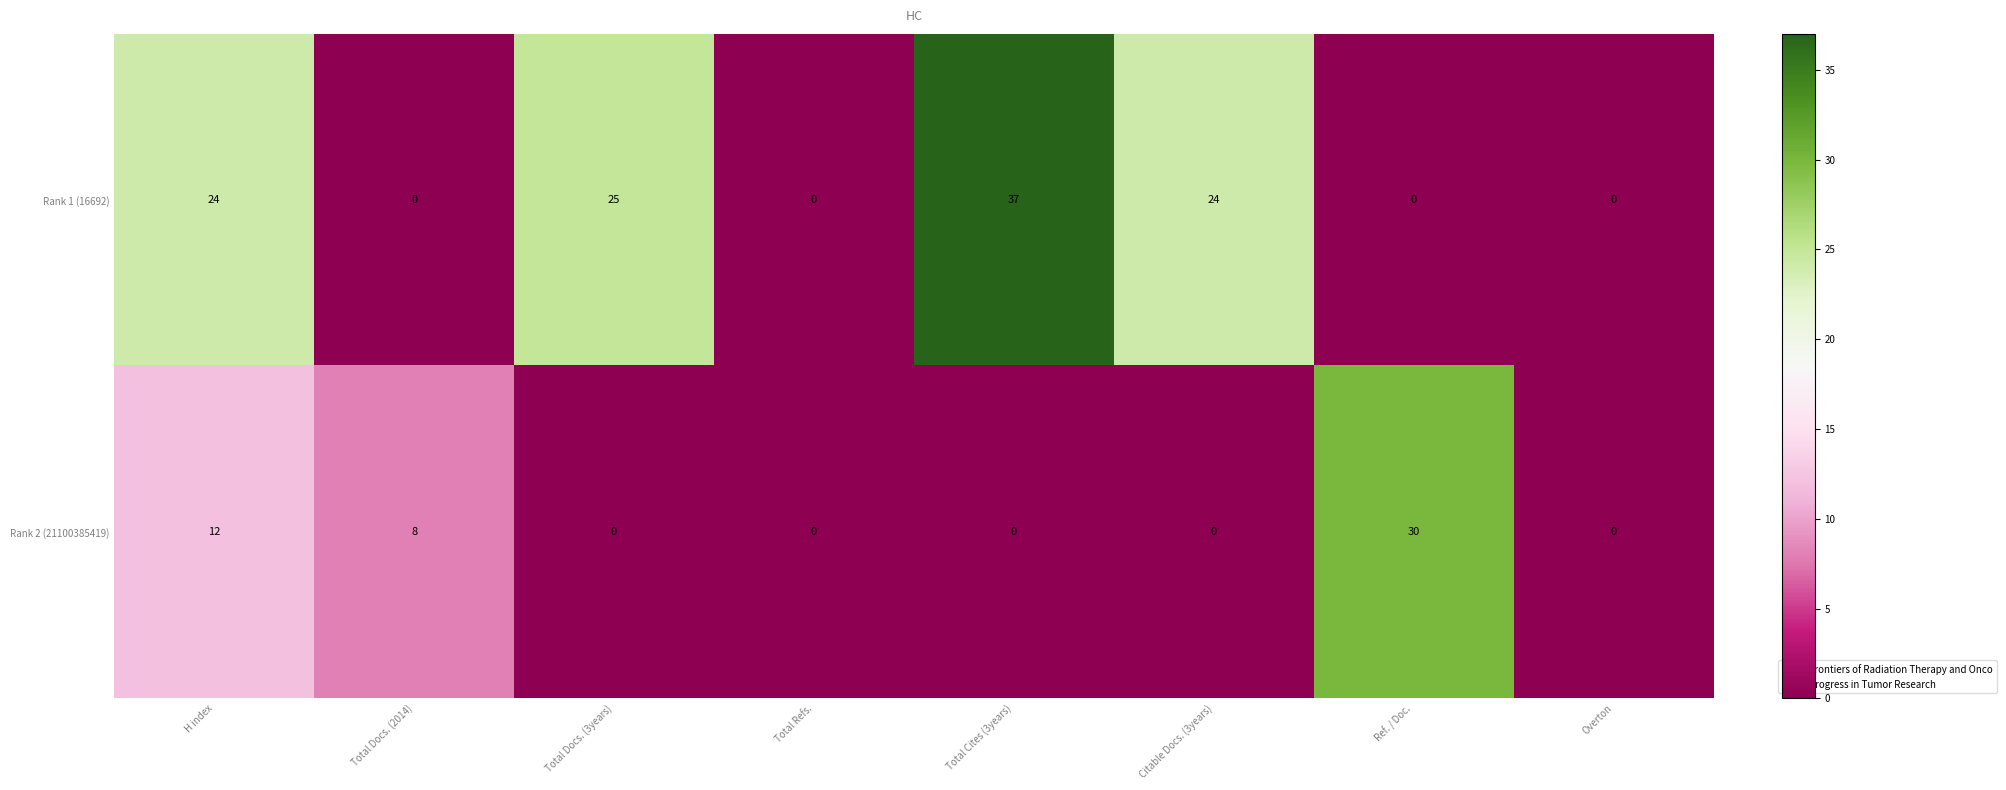

Reading left to right, list all the values displayed in this chart.

Rank 1 (16692): 24	0	25	0	37	24	0	0
Rank 2 (21100385419): 12	8	0	0	0	0	30	0